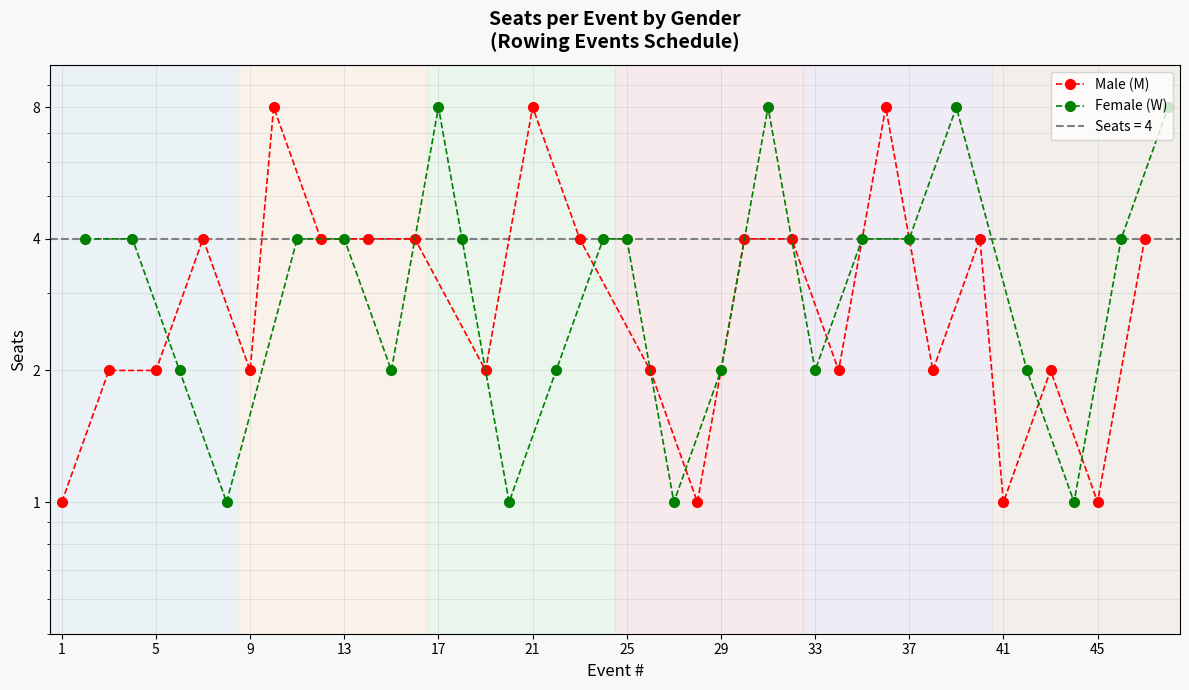

What is the difference between the second highest and minimum values in the Female (W) series?

7